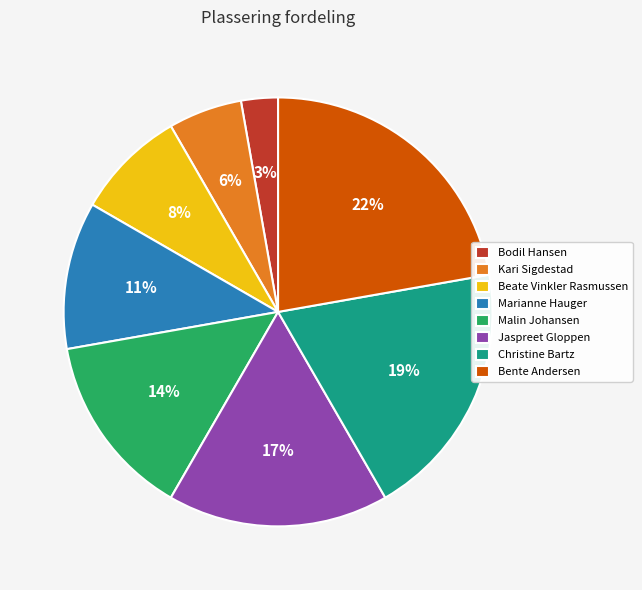

Do Malin Johansen and Christine Bartz together represent more than half of the pie?

No